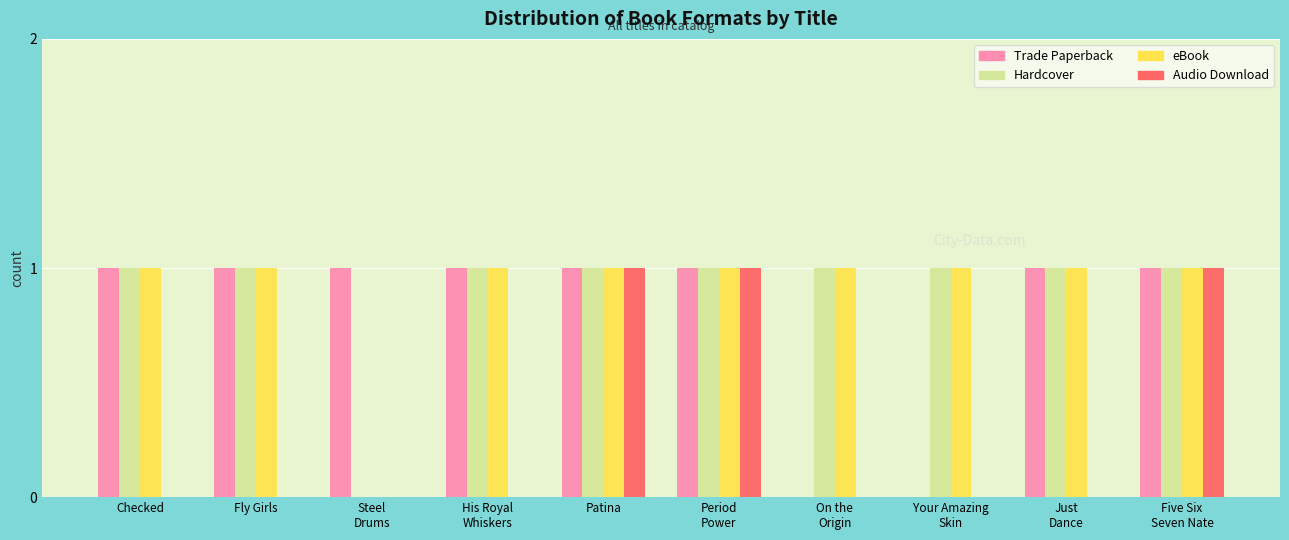

True or false: Hardcover has a value of 0 at Just
Dance.

False